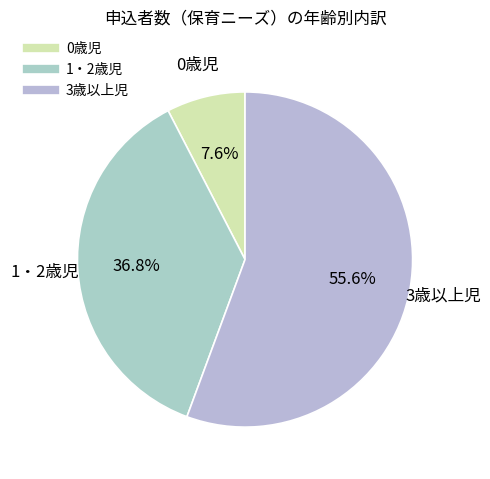

To the nearest percent, what is the difference between the largest and smallest slice percentages?

48%